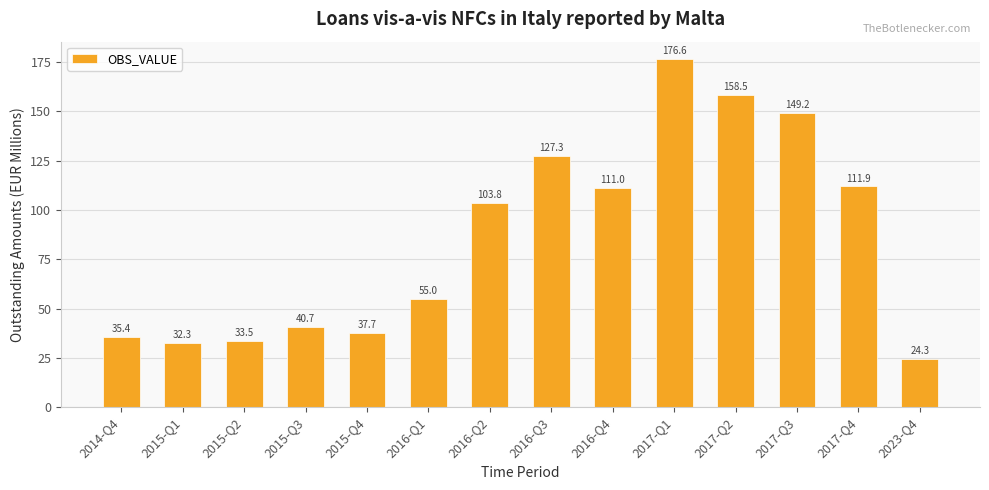

What is the difference between the second highest and minimum values?

134.1